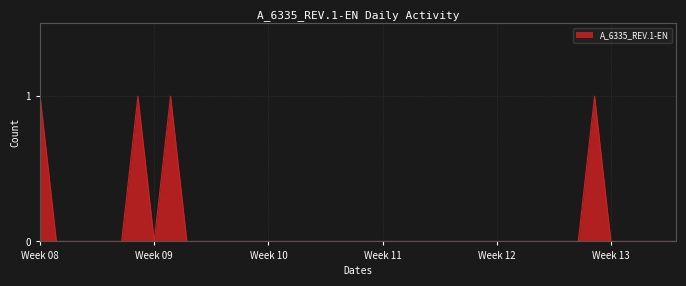

Is it true that the value at Week 12 is -1?

False